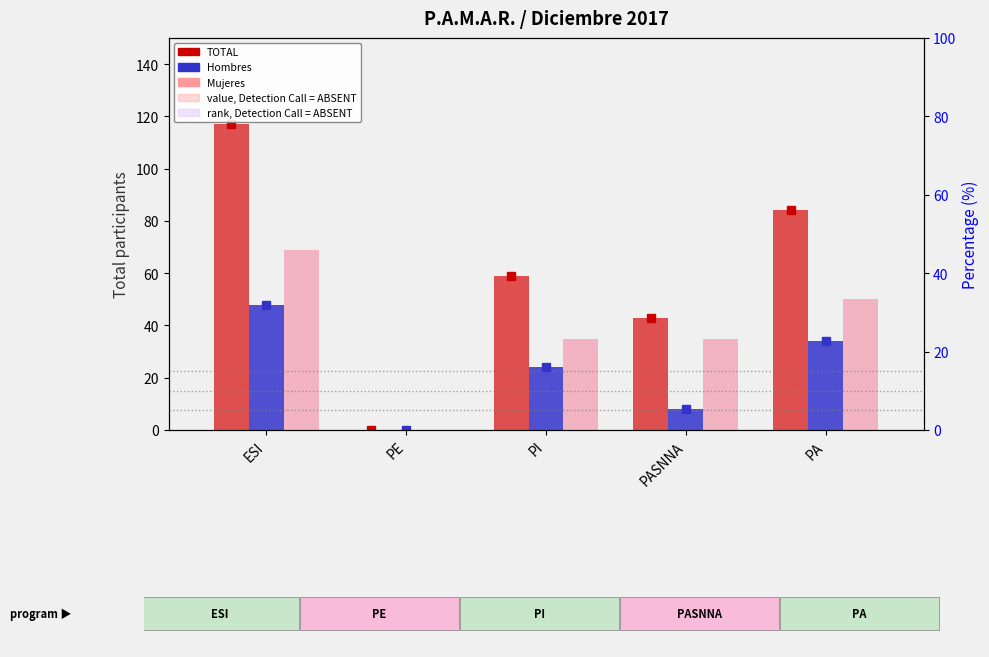

What is the total value across all series at PI?

212